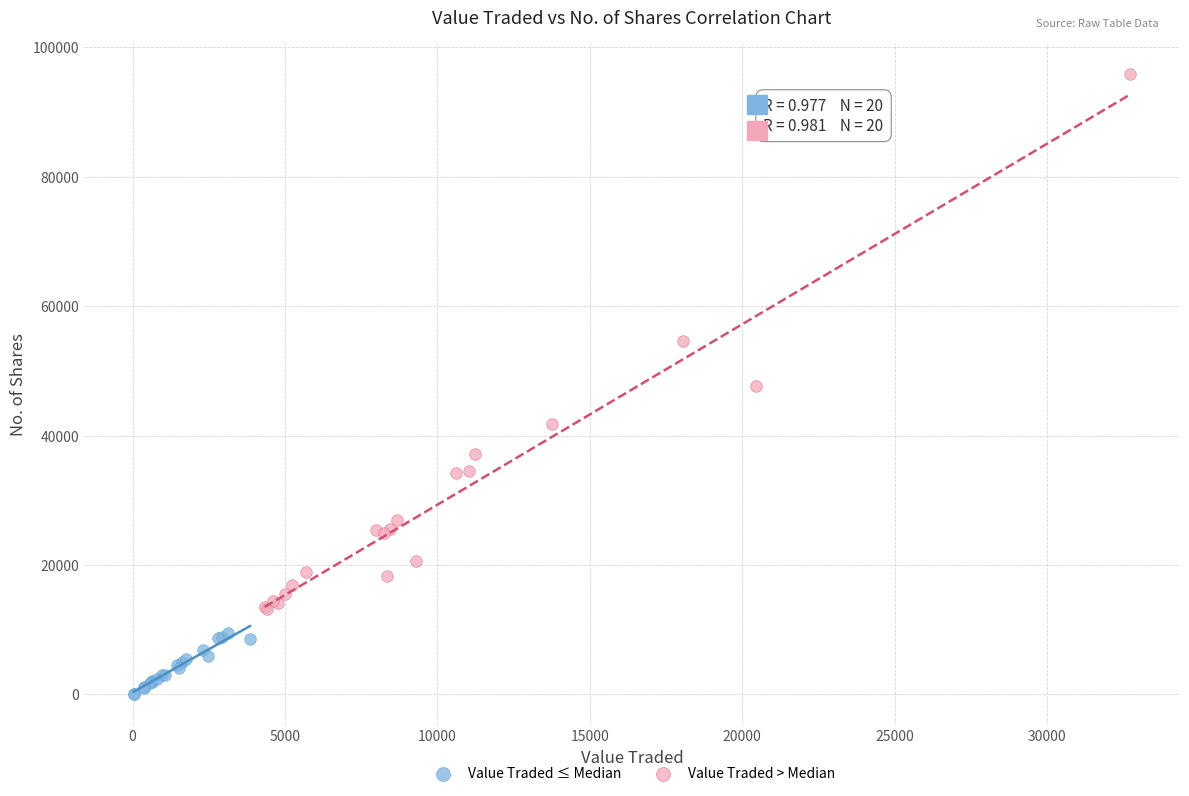

Which series reaches the minimum Y coordinate?

Value Traded ≤ Median